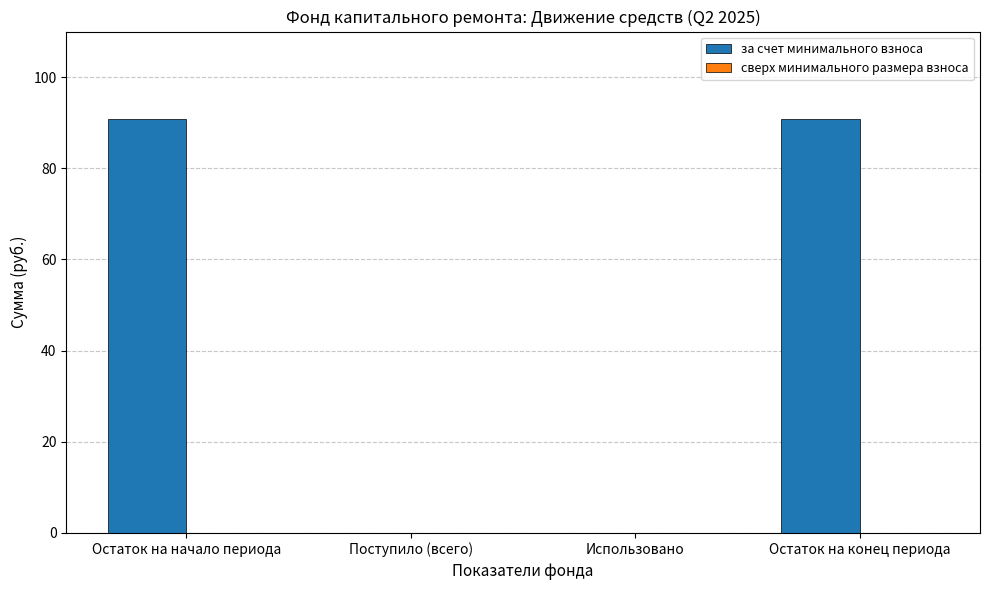

The chart shows a value of 18.3 at Остаток на начало периода. True or false?

False